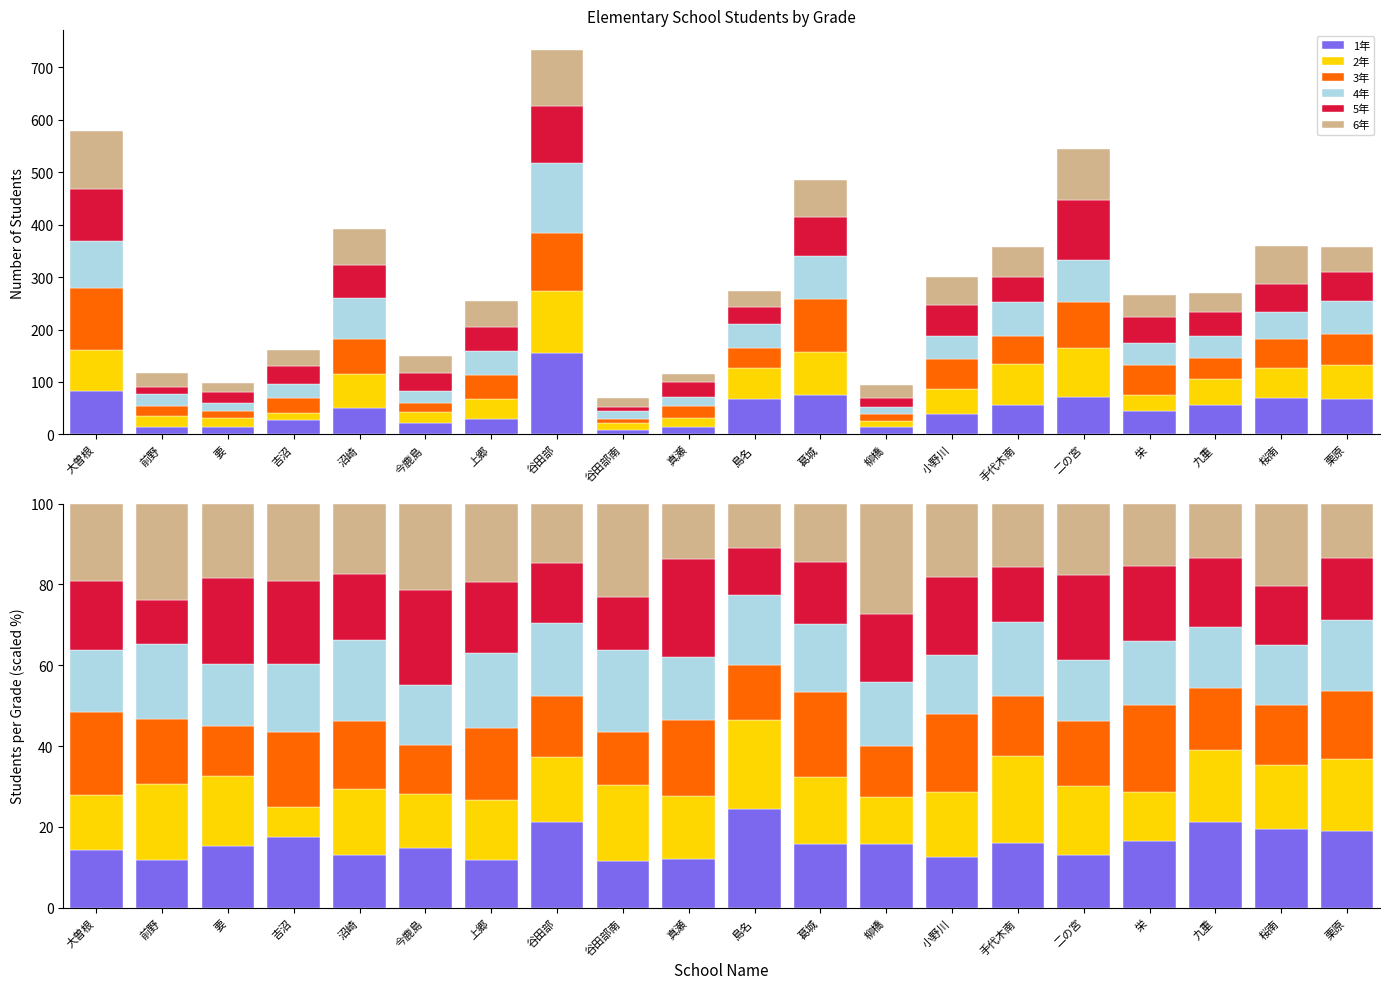

The value of 2年 at 二の宮 is 17.1. True or false?

True